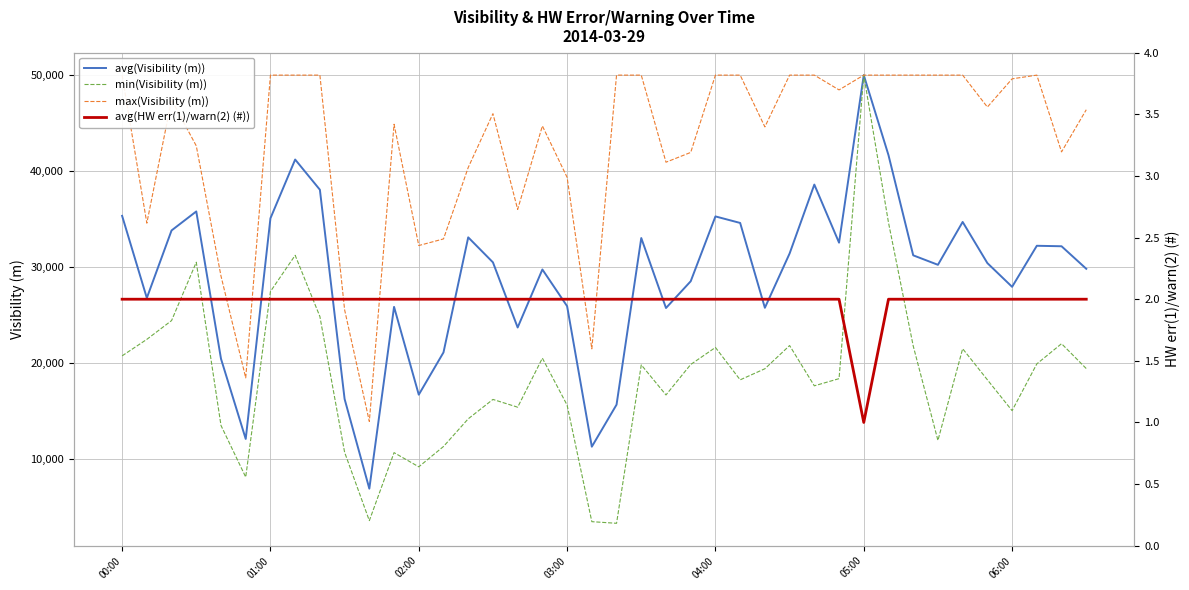

At which label does min(Visibility (m)) reach its peak?

05:00